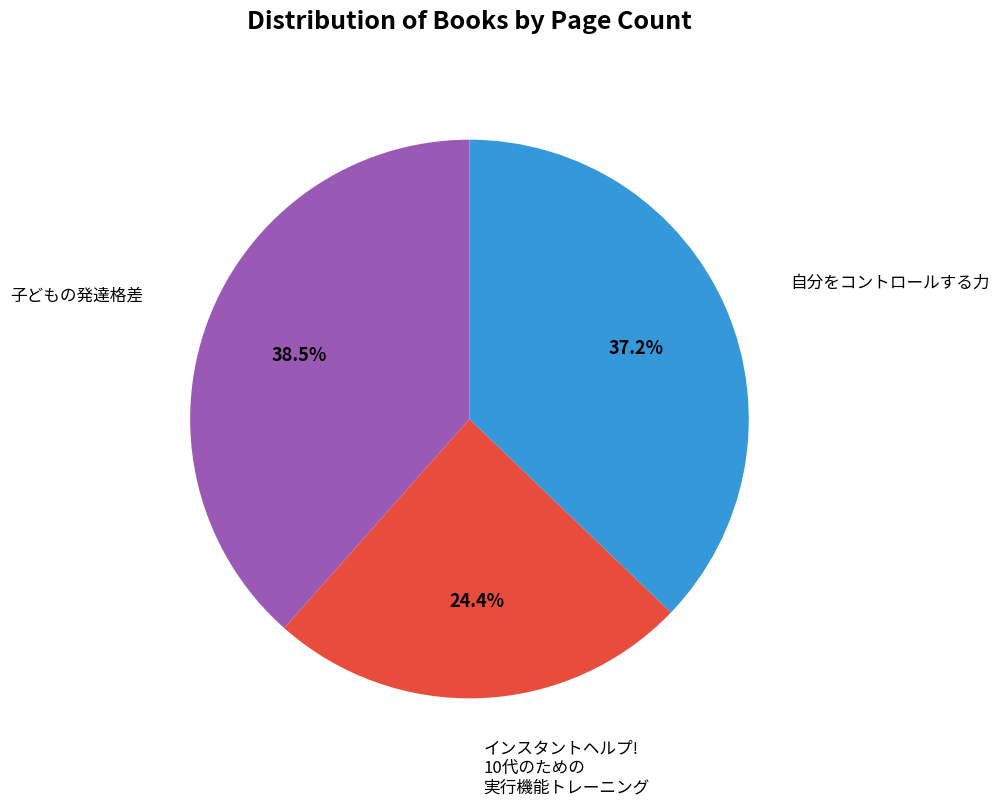

Is there any slice that represents more than half of the pie?

No